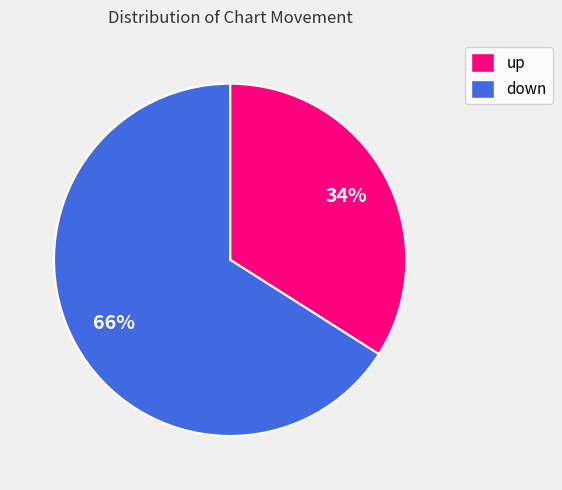

To the nearest percent, what is the average slice percentage?

50%